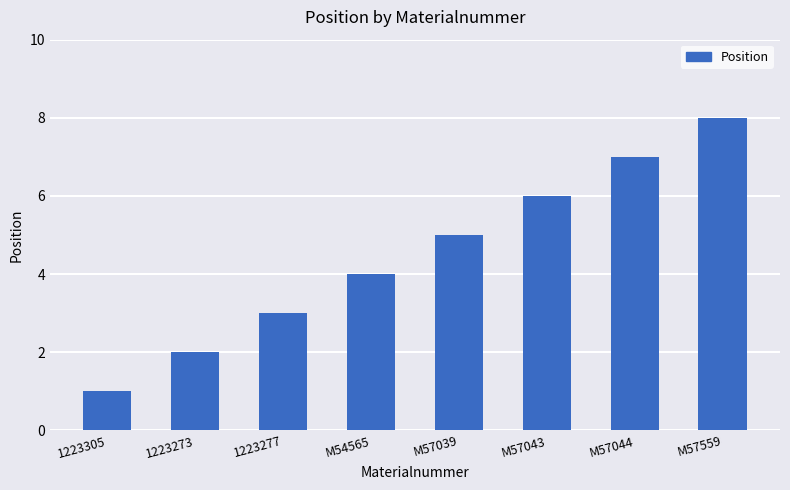

What is the change in value from M57043 to M57044?

+1